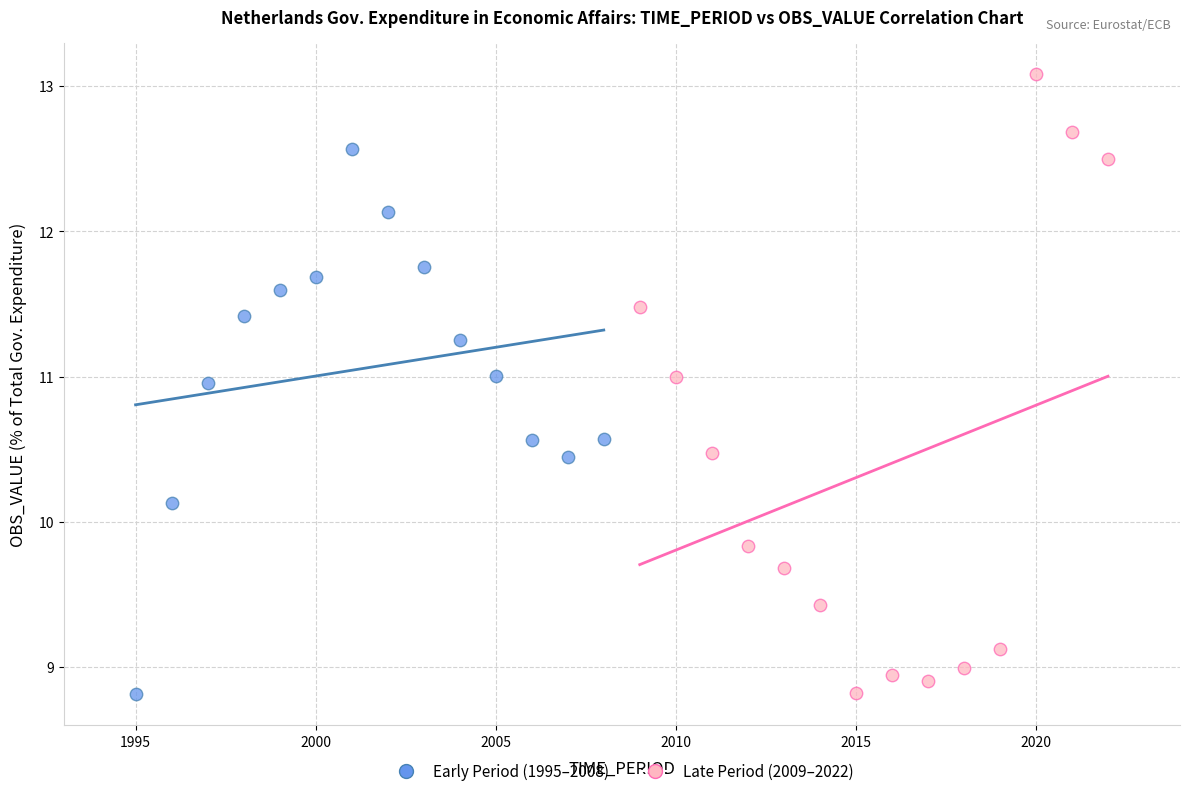

Which series has the widest spread of Y values?

Late Period (2009–2022)